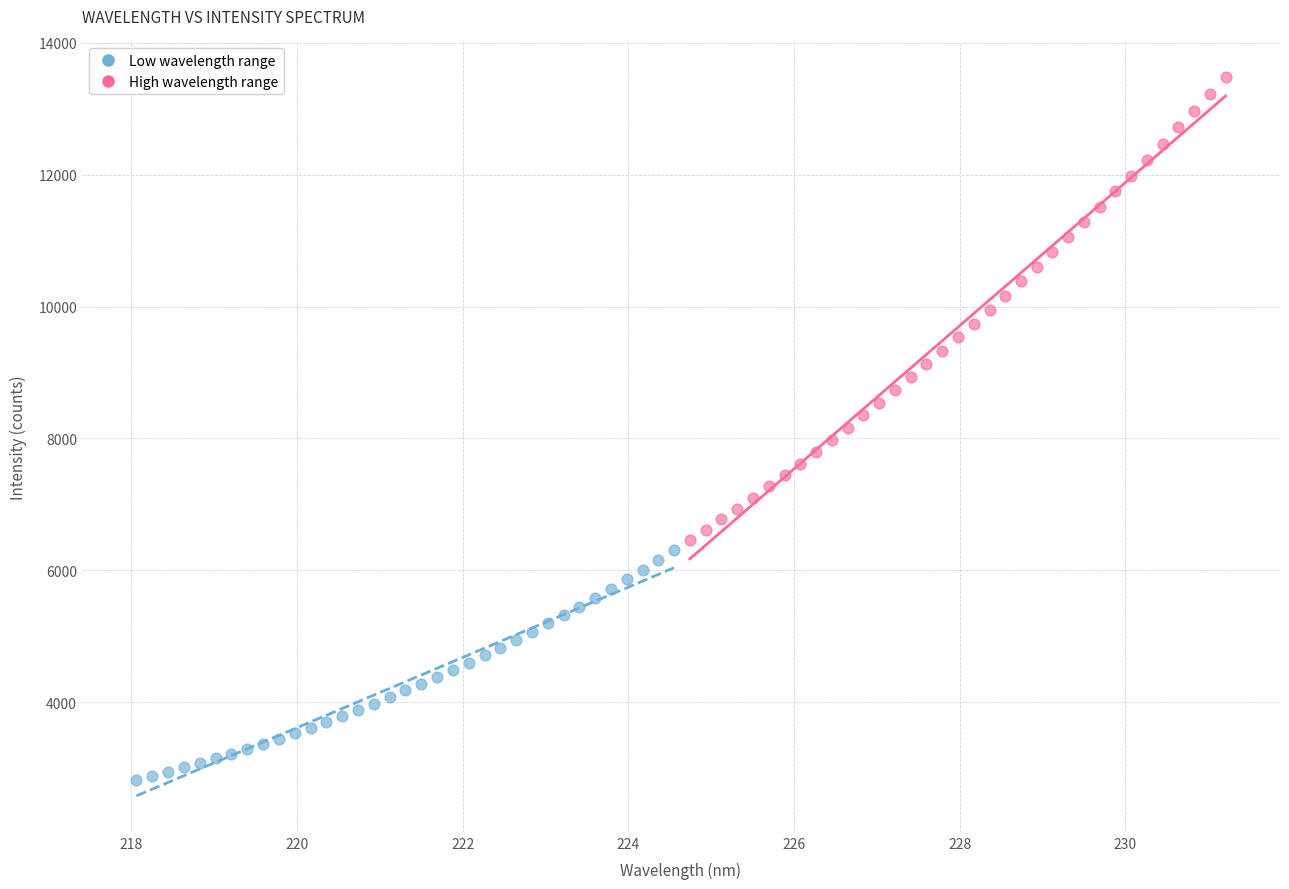

Which series has the widest spread of Y values?

High wavelength range